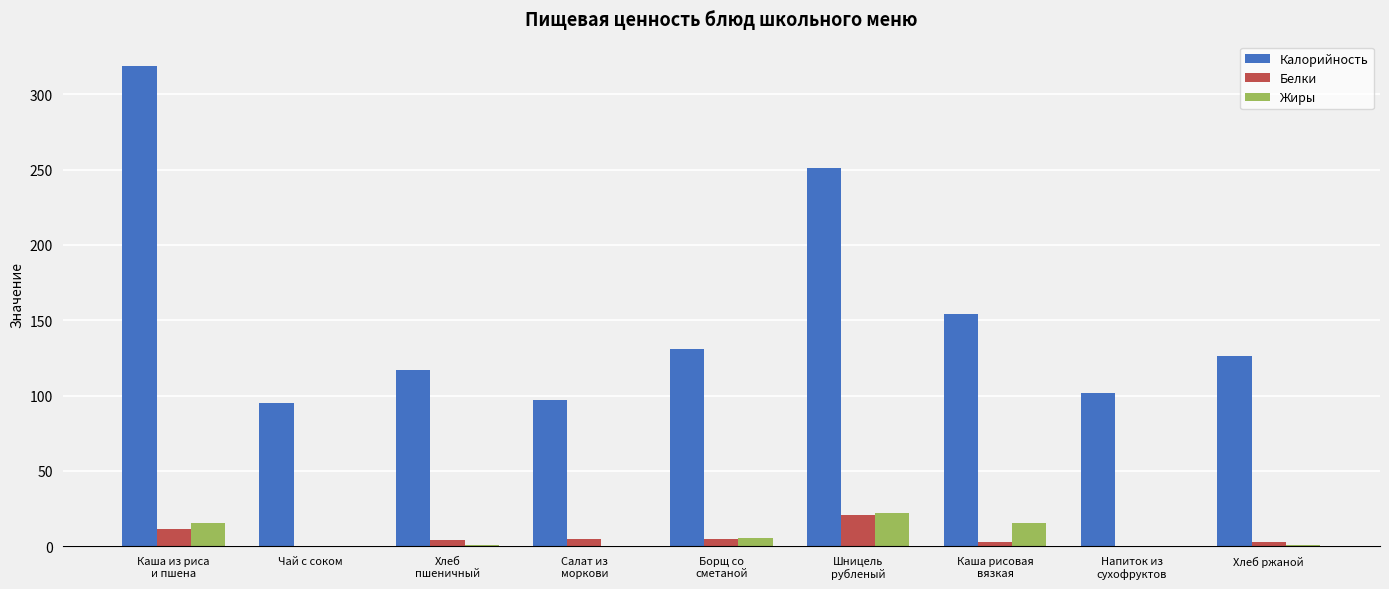

What is the greatest value displayed?

319.0